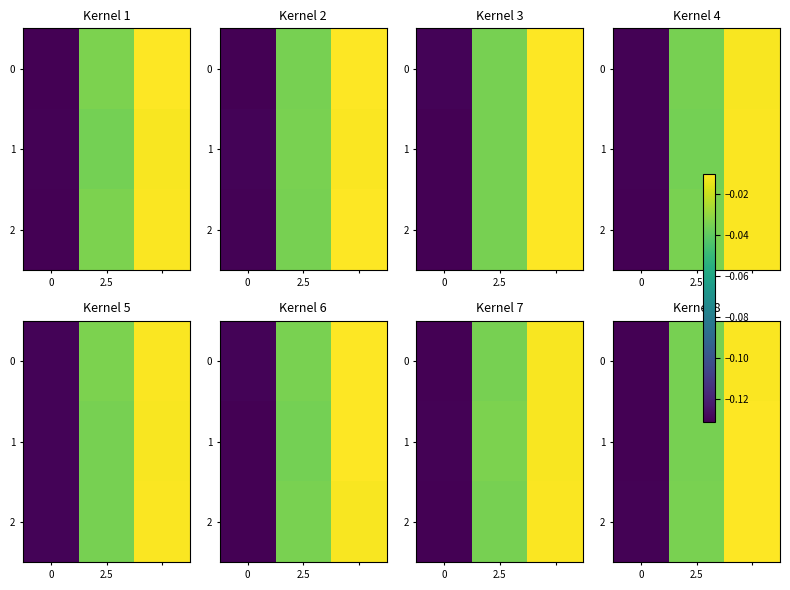

What is the difference between the maximum and minimum values in the row_1 series?

0.1